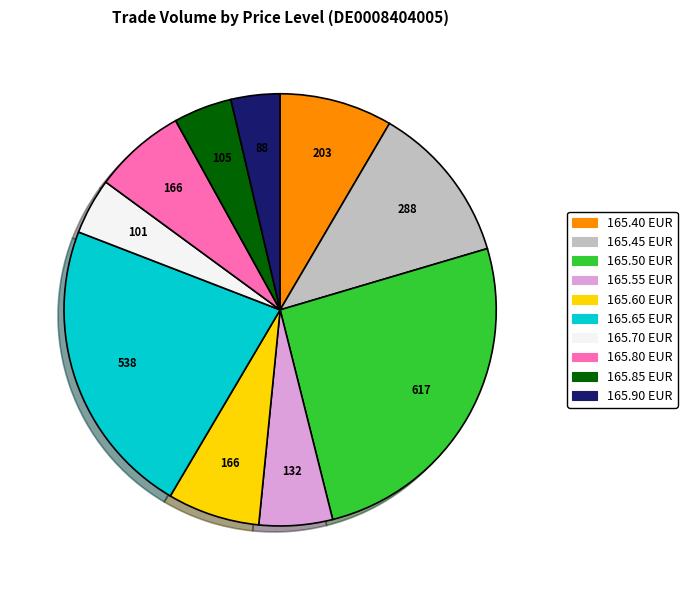

Is there any slice that represents more than half of the pie?

No